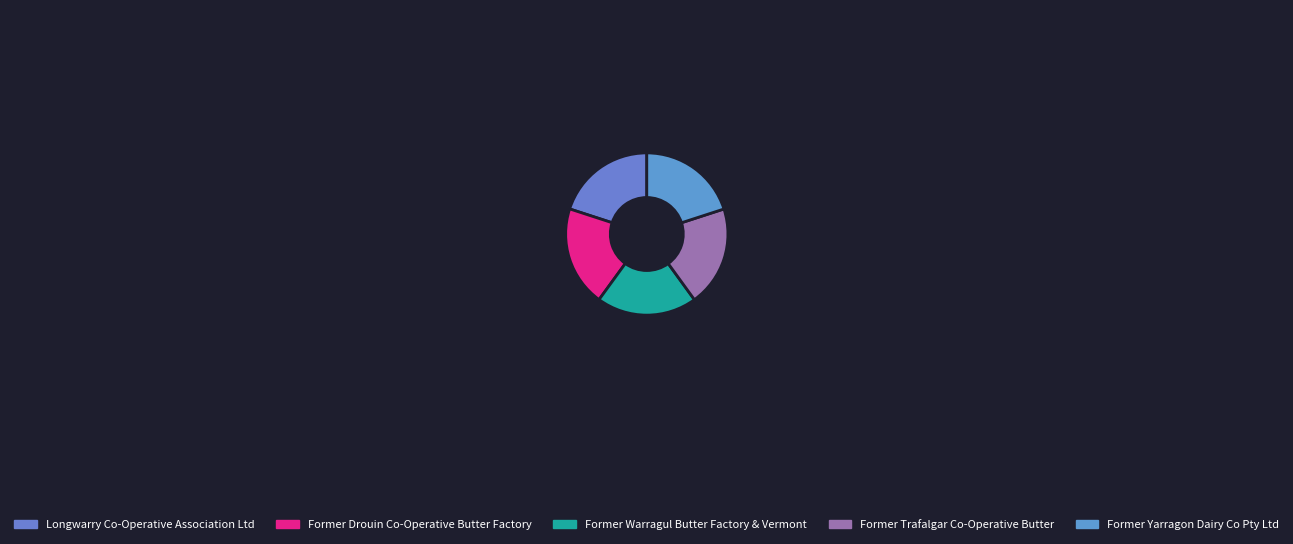

How many segments does this pie chart have?

5